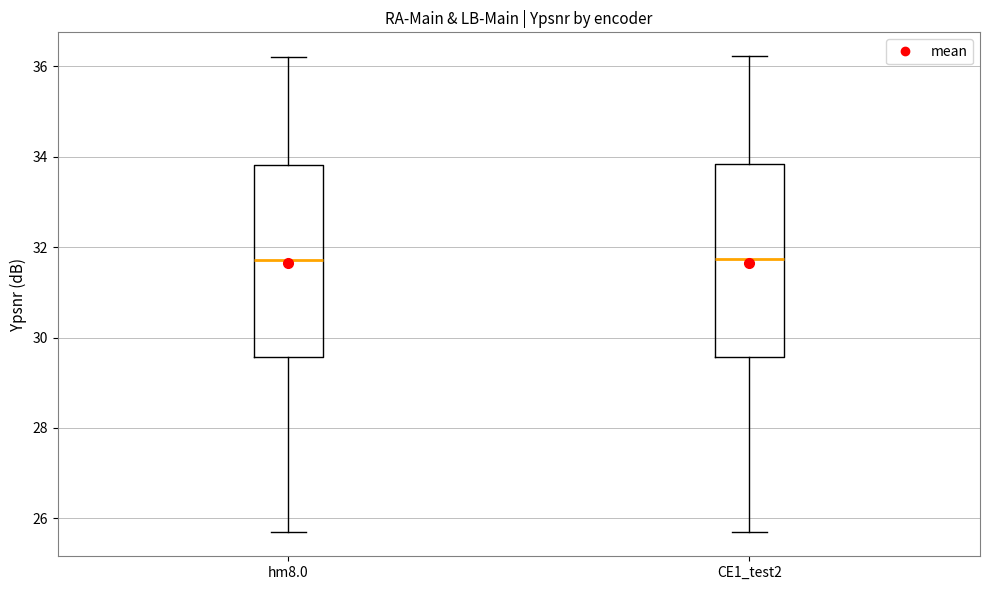

Reading left to right, read every box against the y-axis: the position of its median line, the range the box covers, and the ends of its whiskers. The values are not printed on the chart, so give them approximately, as read against the axis.

hm8.0: median 31.8, box 29.6 to 33.8, whiskers 25.6 to 36.2
CE1_test2: median 31.8, box 29.6 to 33.8, whiskers 25.8 to 36.2